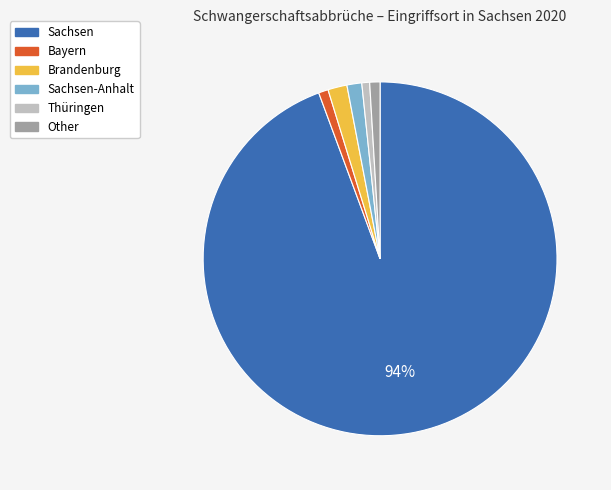

To the nearest percent, what is the average slice percentage?

17%